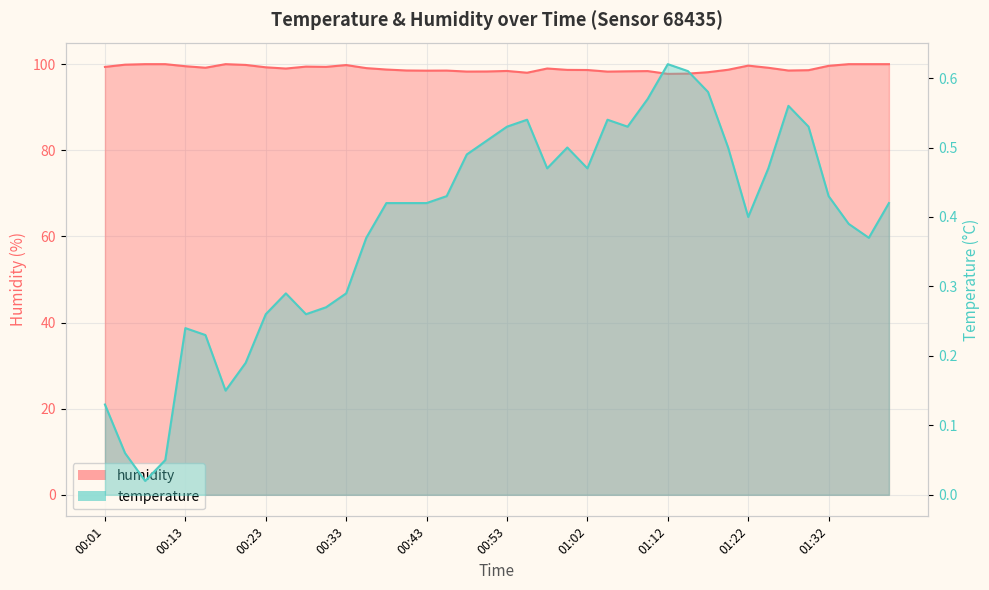

In humidity, how many points are lower than both neighbors (excluding endpoints)?

9